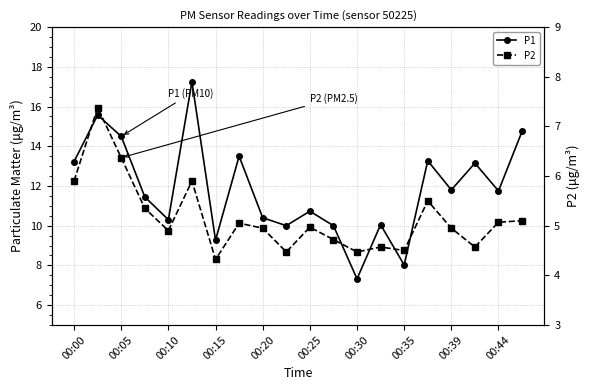

How many interior local peaks does the P2 series have?

6